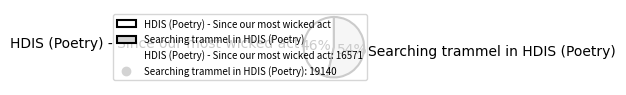

To the nearest percent, what is the average slice percentage?

50%